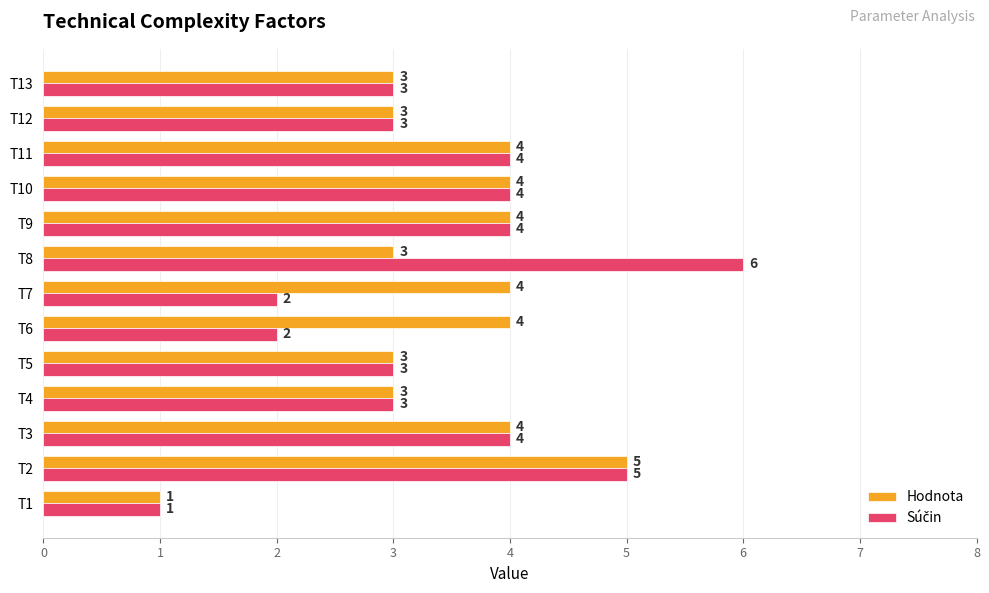

What is the total value across all series at T3?

8